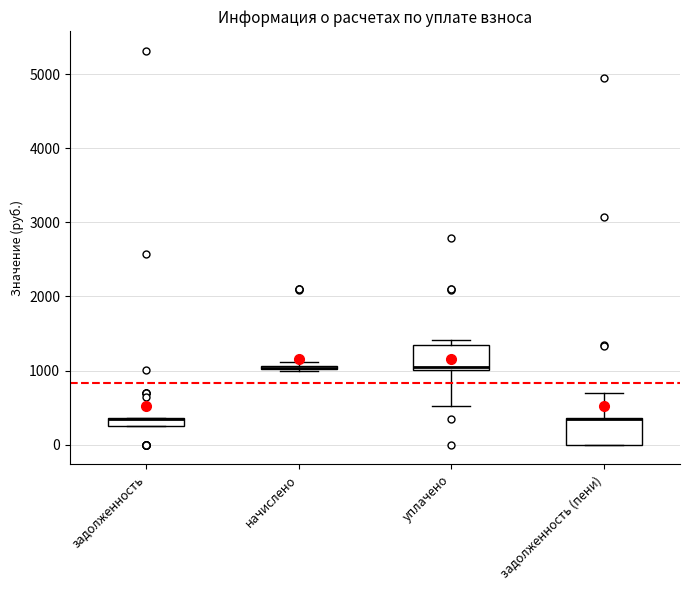

Where does the lower whisker of the box for уплачено end on the y-axis? The values are not printed on the chart, so give them approximately, as read against the axis.

500